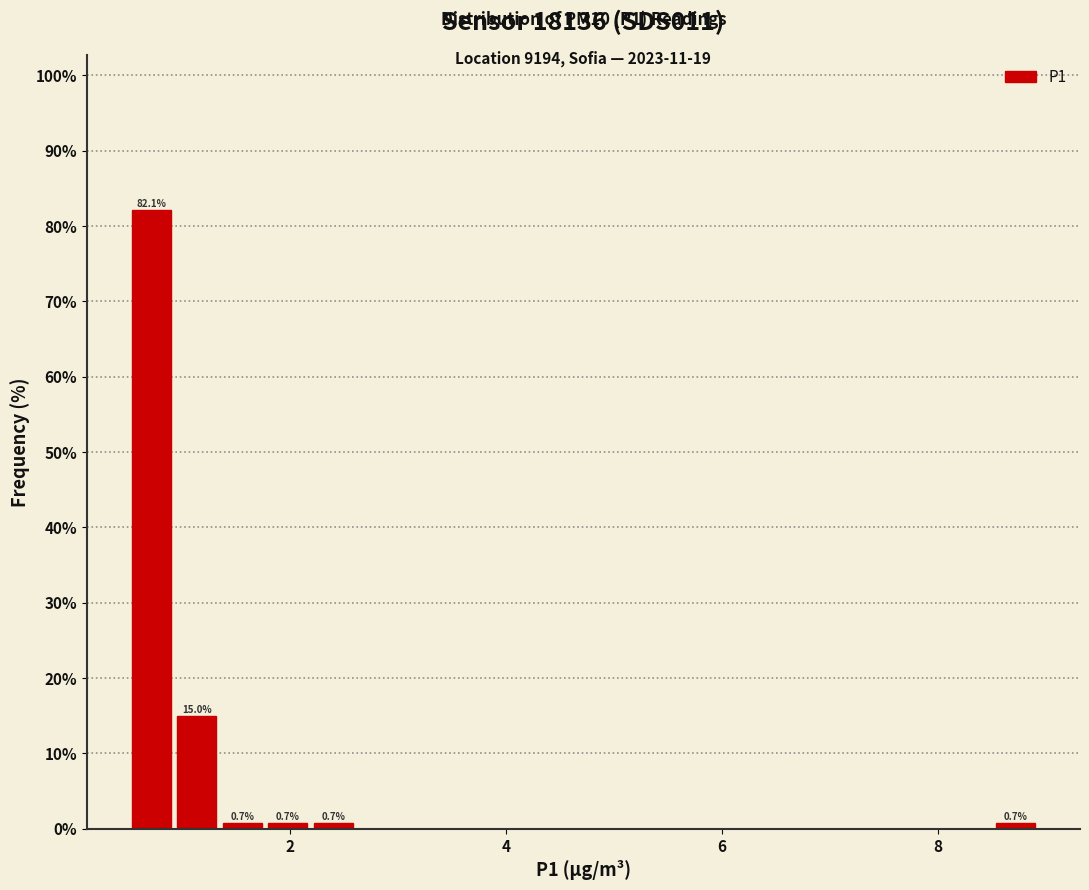

Read against the x-axis, roughly where is the centre of the tallest bar?

0.8